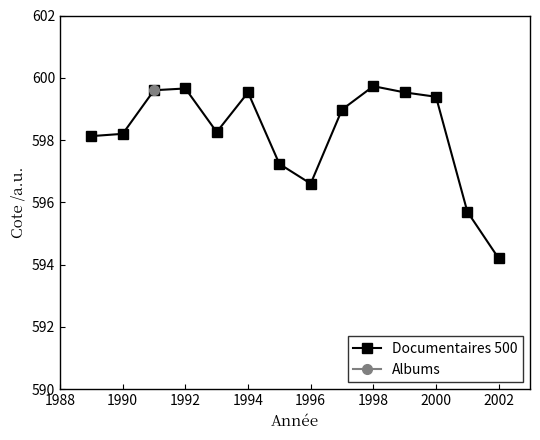

True or false: Documentaires 500 has more than 1 points higher than both neighbors.

True